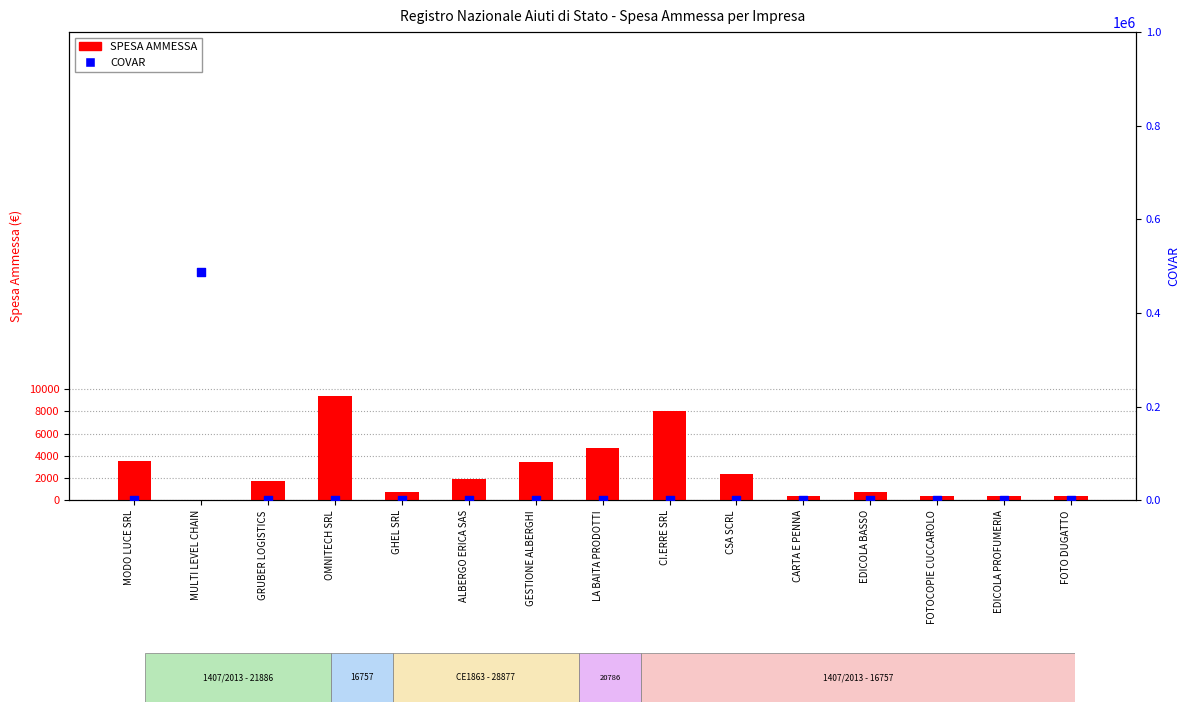

What are all the series names shown in the legend?

SPESA AMMESSA, COVAR